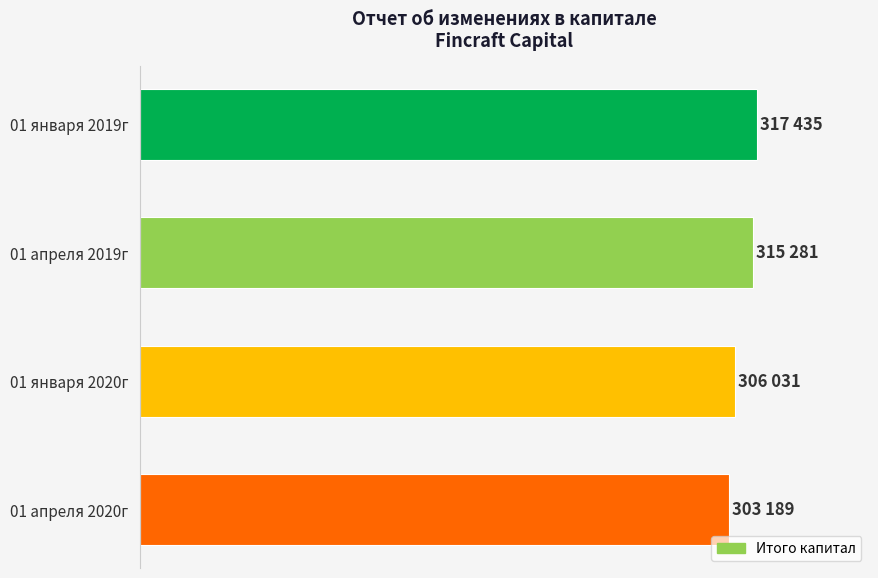

Does the chart contain any negative values?

No